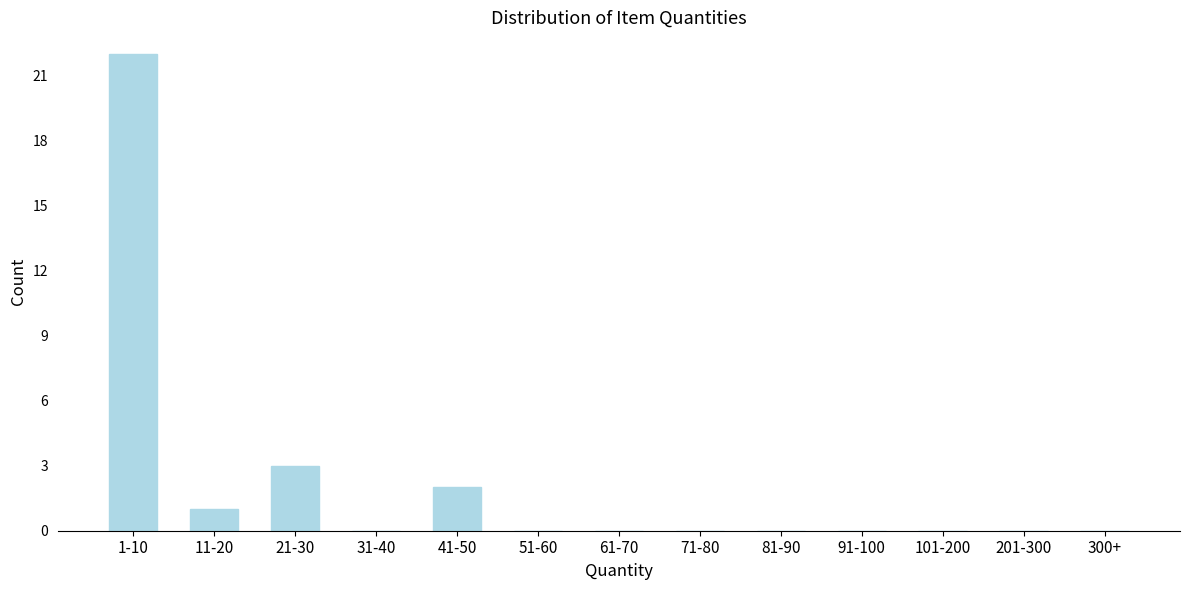

Reading left to right, transcribe all the data shown in this chart.

1-10=22	11-20=1	21-30=3	31-40=0	41-50=2	51-60=0	61-70=0	71-80=0	81-90=0	91-100=0	101-200=0	201-300=0	300+=0